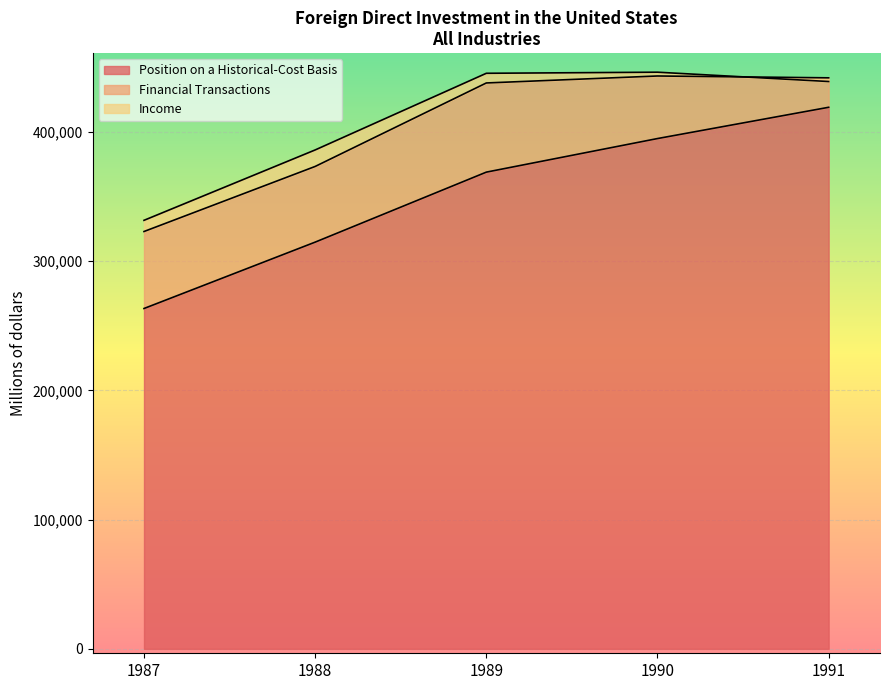

Which category has the lowest value across all series?

1991